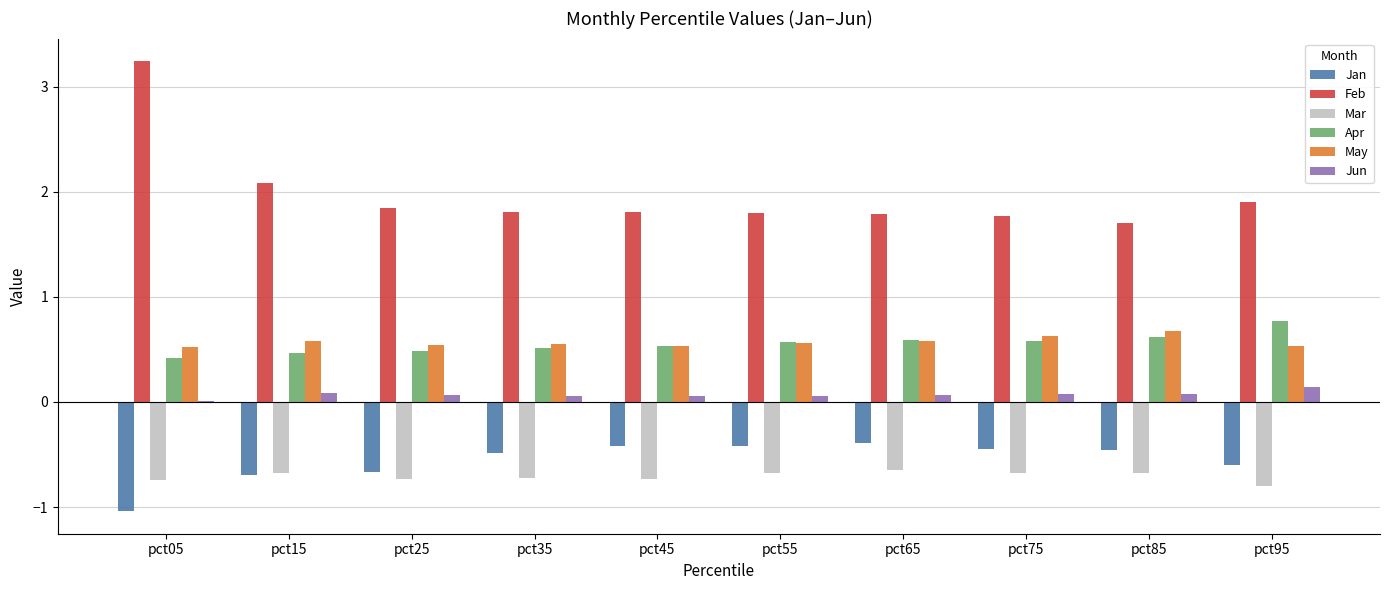

What is the highest value of the May series?

0.7